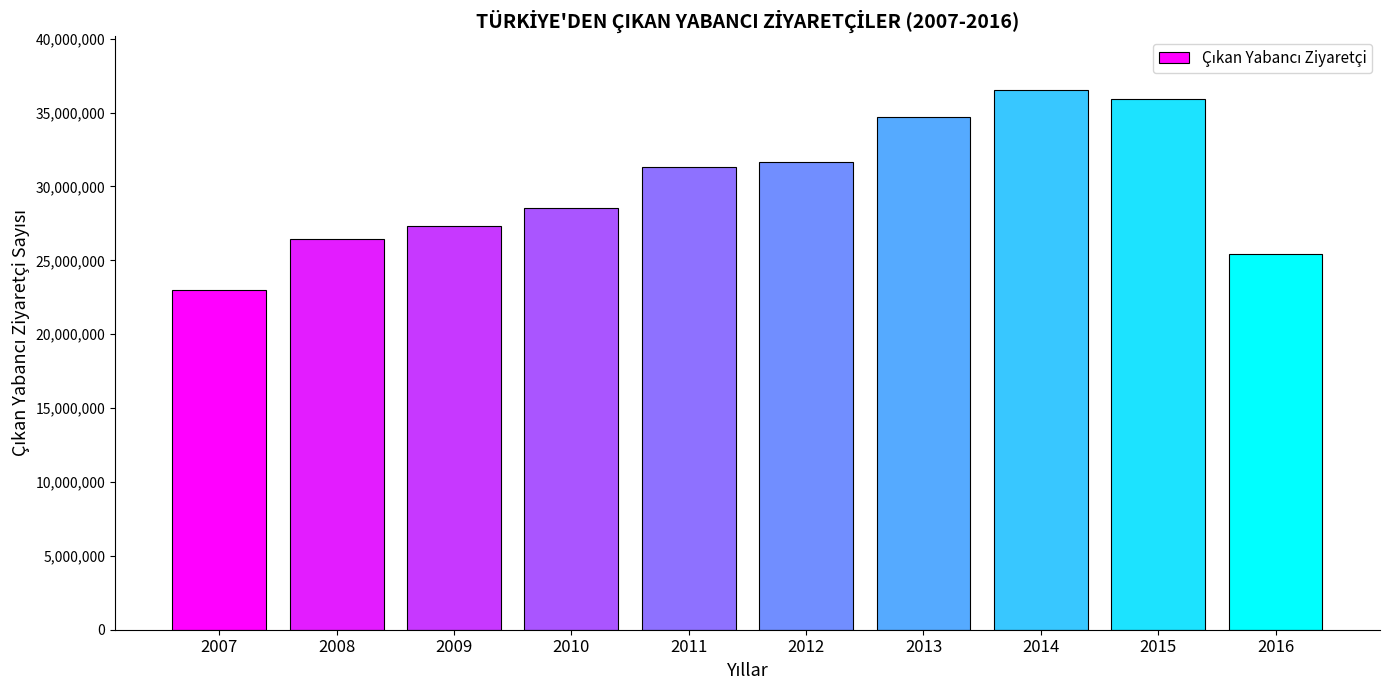

Count the number of categories in the chart.

10